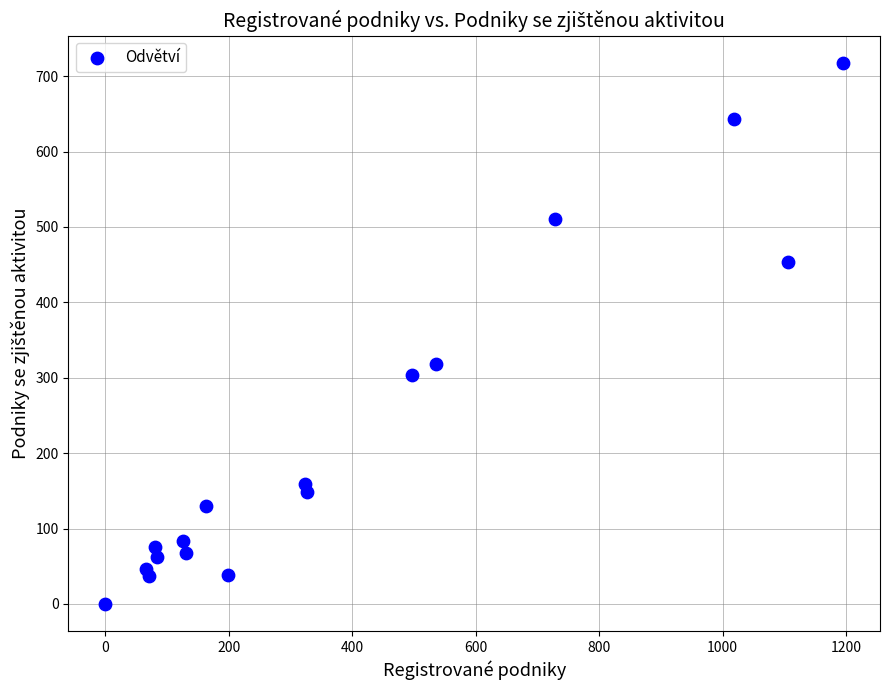

What Y value in the scatter plot is closest to 359?

318